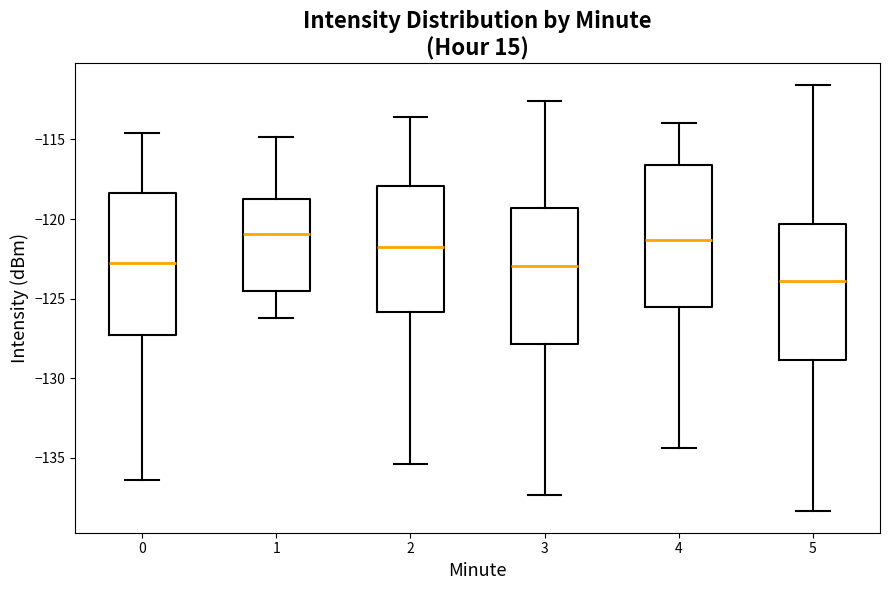

Reading left to right, transcribe this box plot: for each box, give where its median line is, the range the box spans, and where its two whiskers end, as read against the y-axis. The values are not printed on the chart, so give them approximately, as read against the axis.

0: median -122.5, box -127.5 to -118.5, whiskers -136.5 to -114.5
1: median -121.0, box -124.5 to -119.0, whiskers -126.0 to -115.0
2: median -121.5, box -126.0 to -118.0, whiskers -135.5 to -113.5
3: median -123.0, box -128.0 to -119.5, whiskers -137.5 to -112.5
4: median -121.5, box -125.5 to -116.5, whiskers -134.5 to -114.0
5: median -124.0, box -129.0 to -120.5, whiskers -138.5 to -111.5